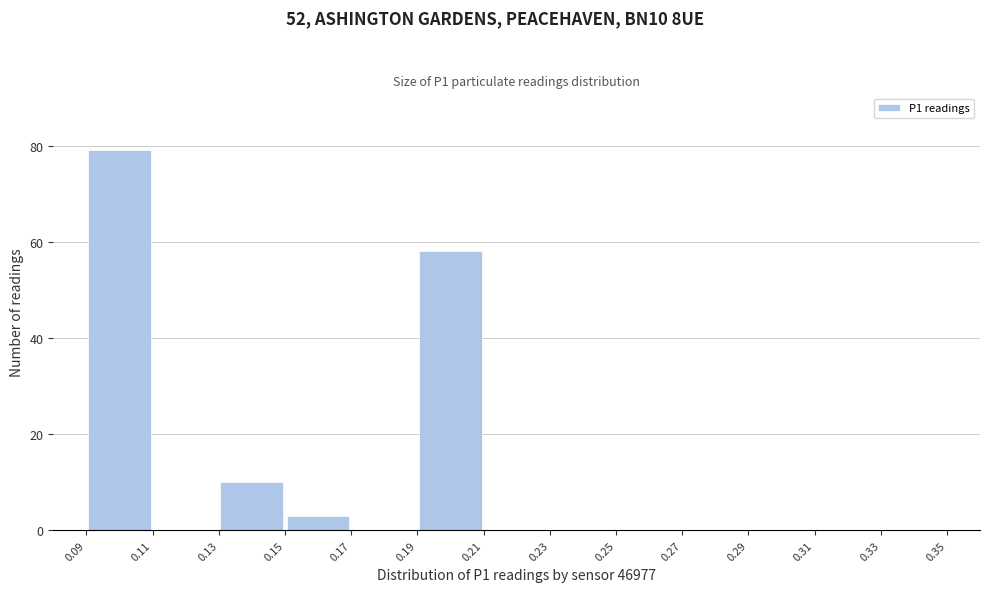

Which range on the x-axis has the tallest bar?

0.09 to 0.11